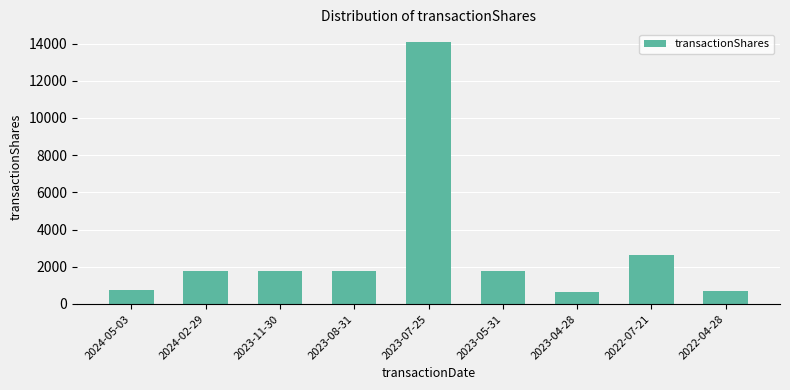

What is the sum of all values?

25830